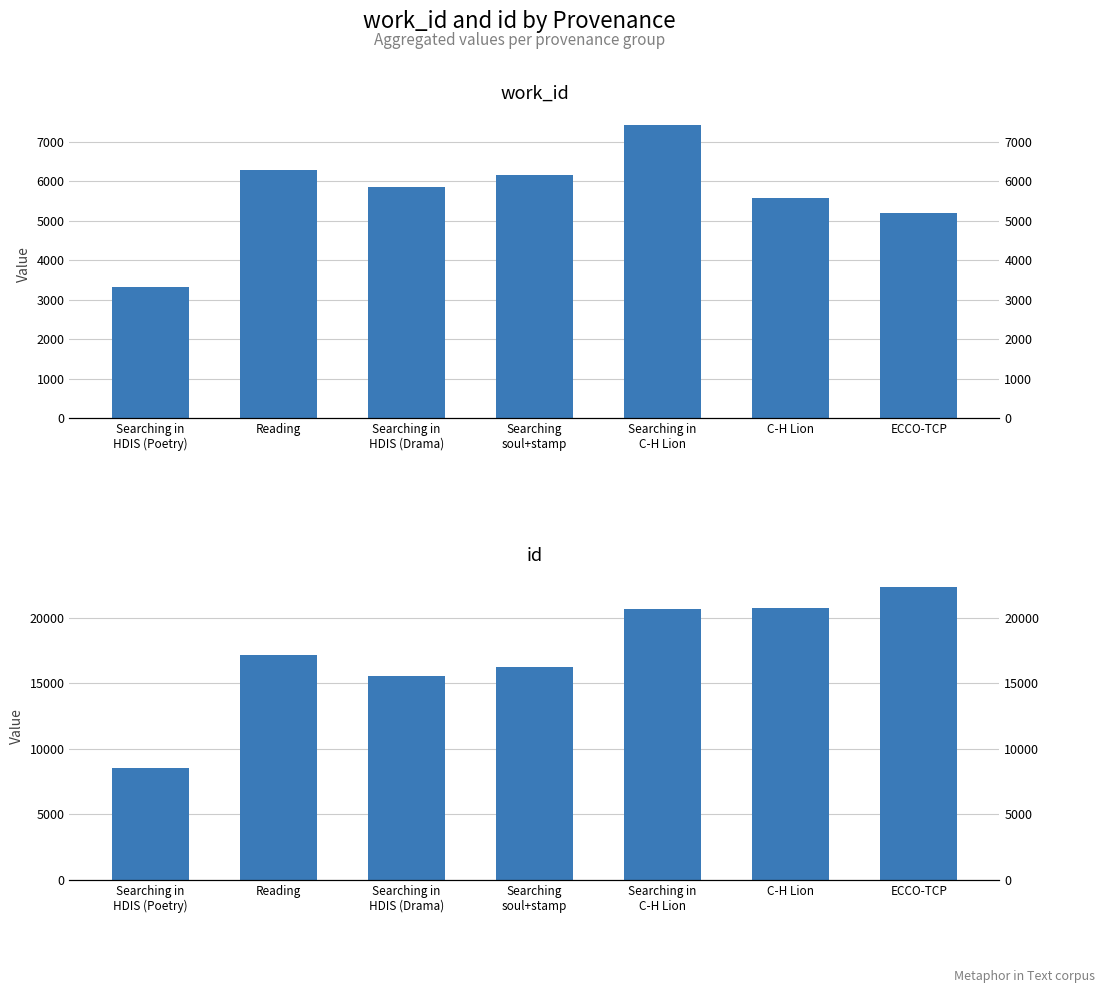

List the series in order of their peak value, lowest first.

work_id, id